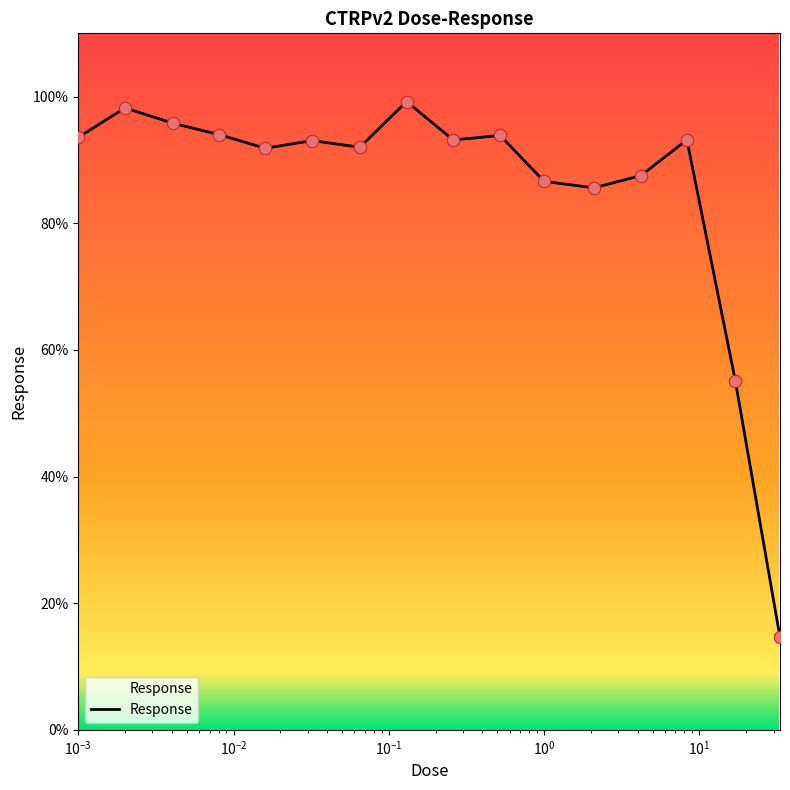

What is the difference between the maximum and minimum values?

84.6